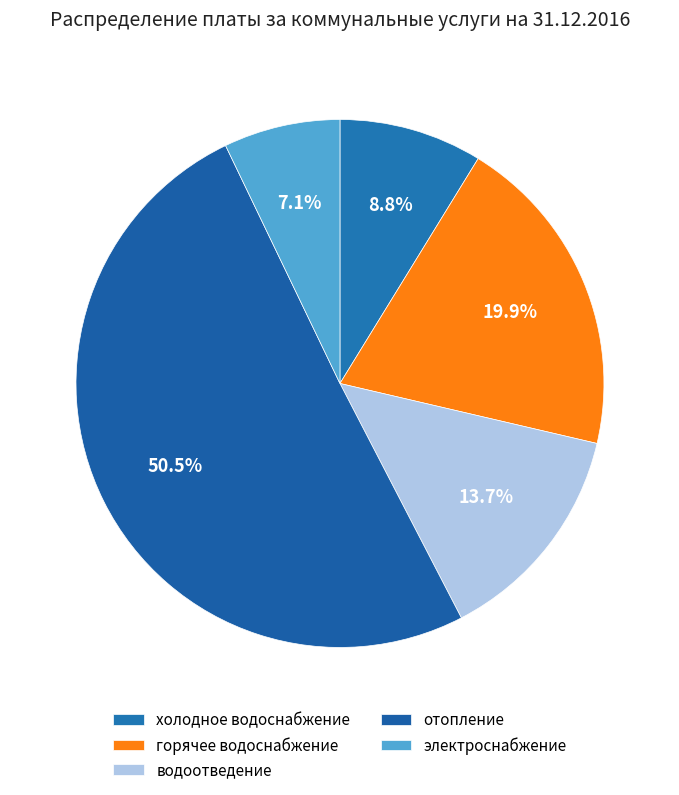

What is the smallest slice in the pie chart?

электроснабжение